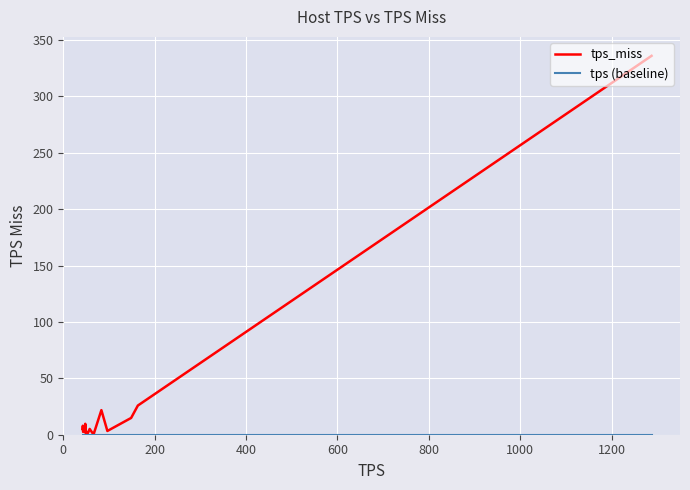

Which series has the largest total across all categories?

tps_miss